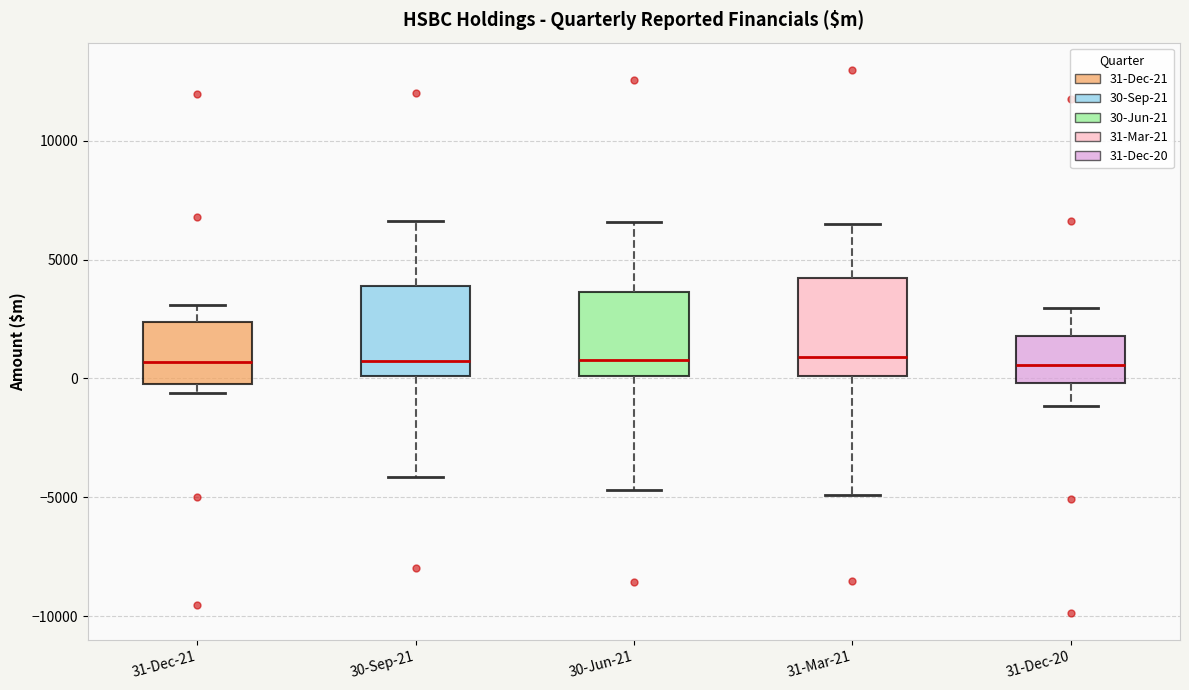

Where does the median line of the box for 30-Jun-21 sit on the y-axis? The values are not printed on the chart, so give them approximately, as read against the axis.

1000